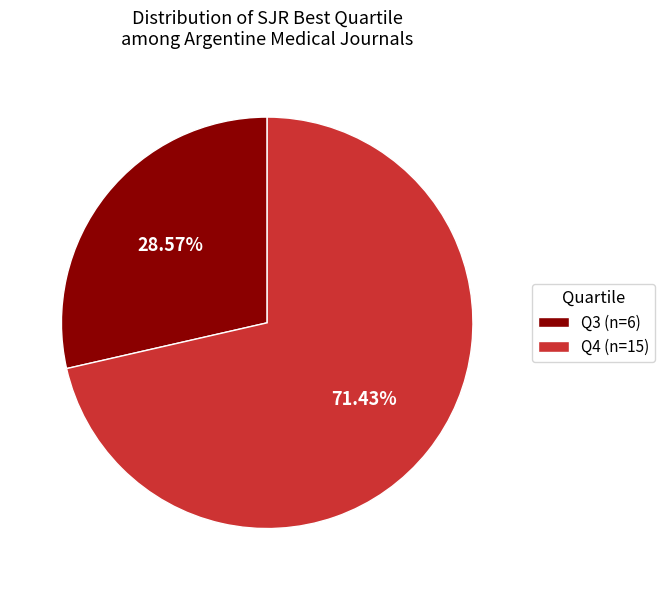

Is there any slice that represents more than half of the pie?

Yes